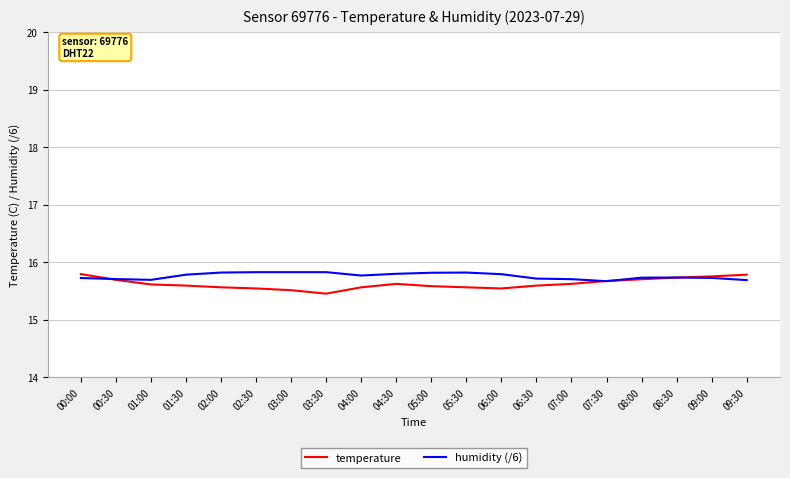

Read the temperature value at 07:30.

15.7